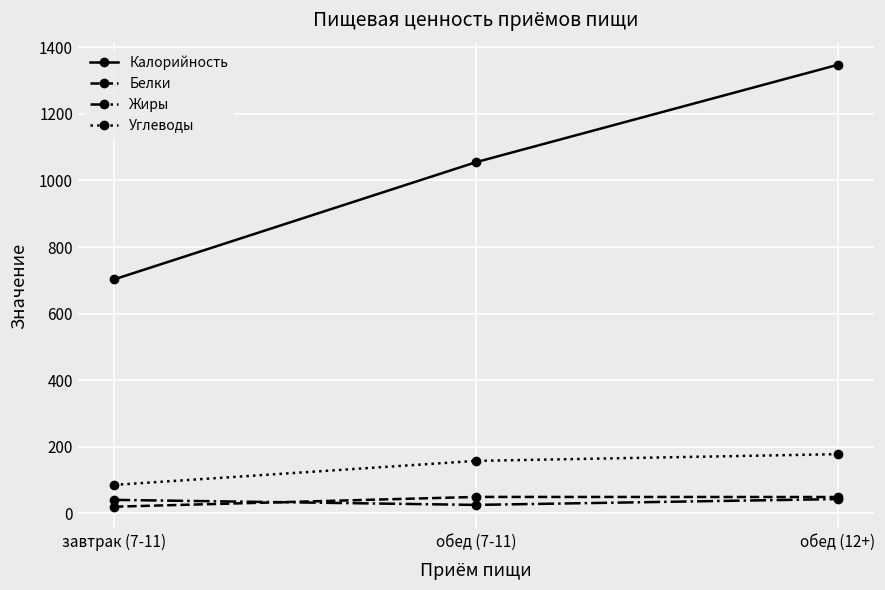

What is the approximate value of Белки at обед (12+)?

48.4